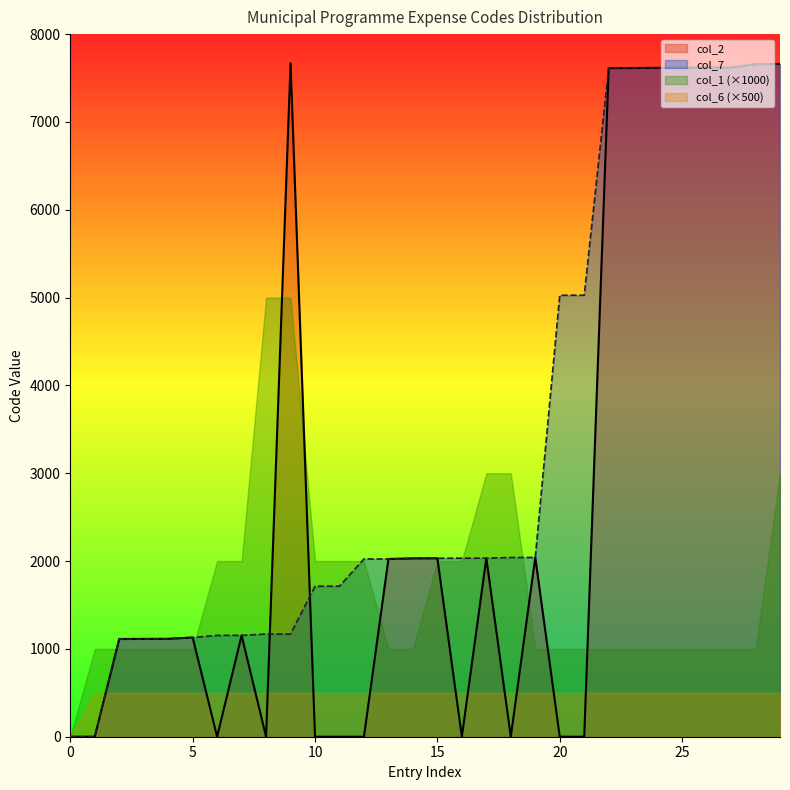

The value of col_2 at 0 is -4187. True or false?

False